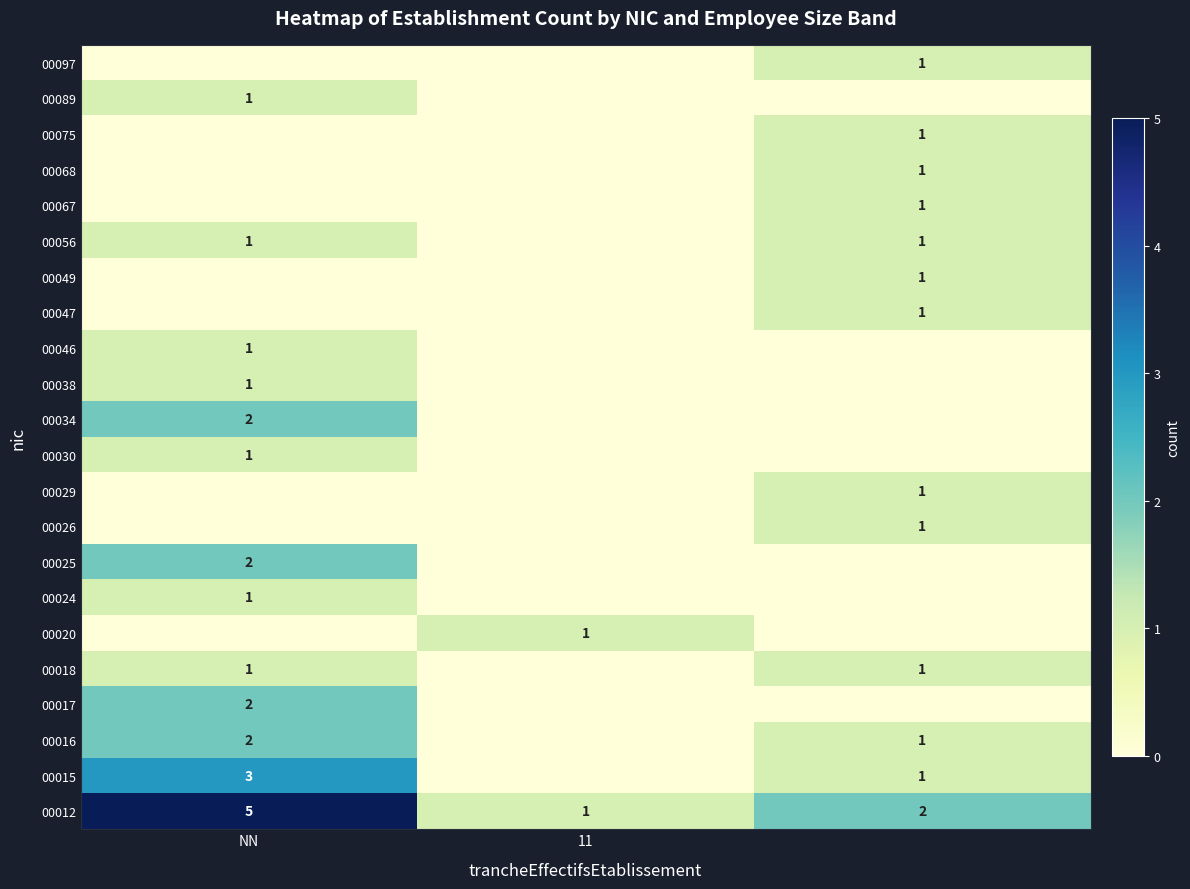

The 00015 series shows 3 at NN. True or false?

True